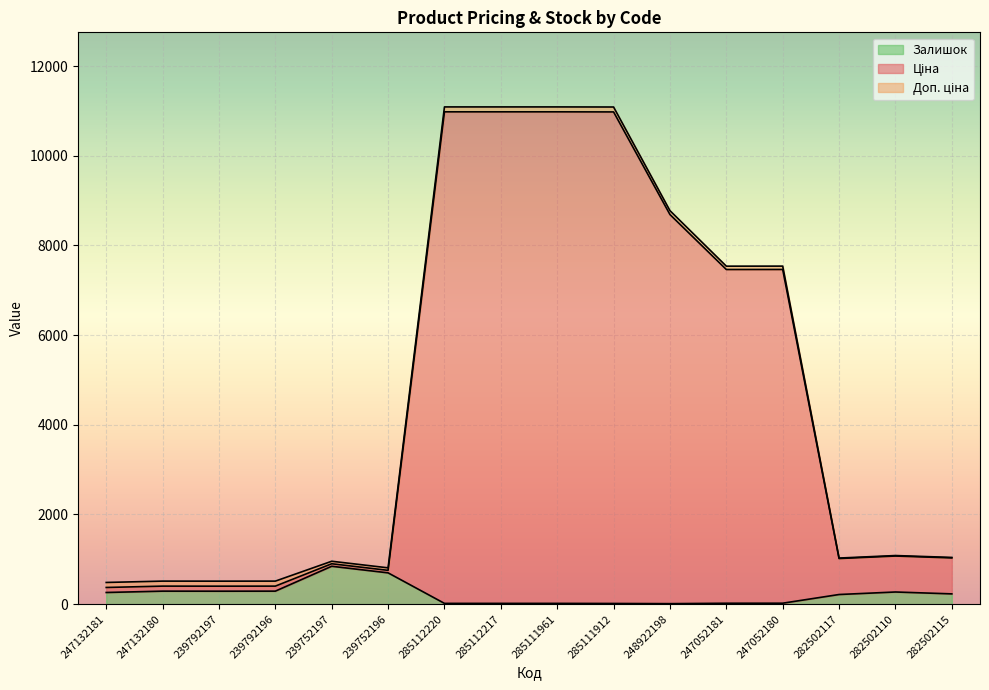

How many categories are shown in the chart?

16